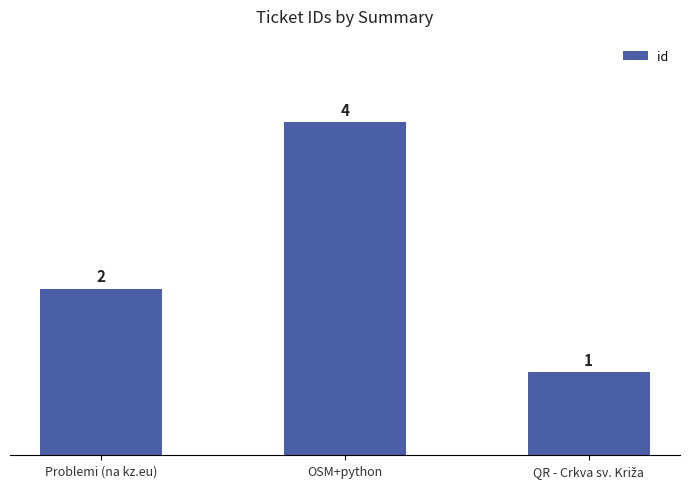

Does the chart contain stacked bars?

No